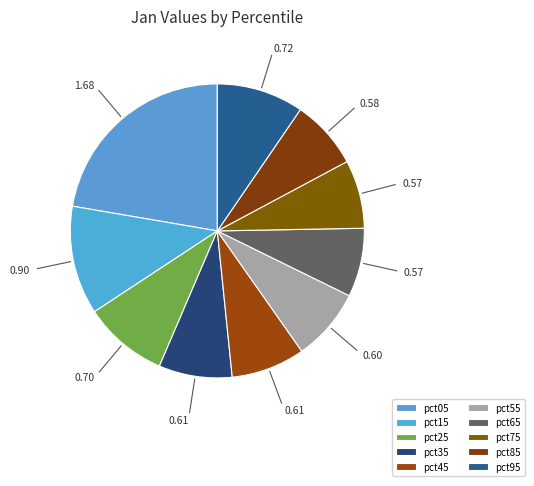

What is the total percentage of pct55 and pct65?

15.5%